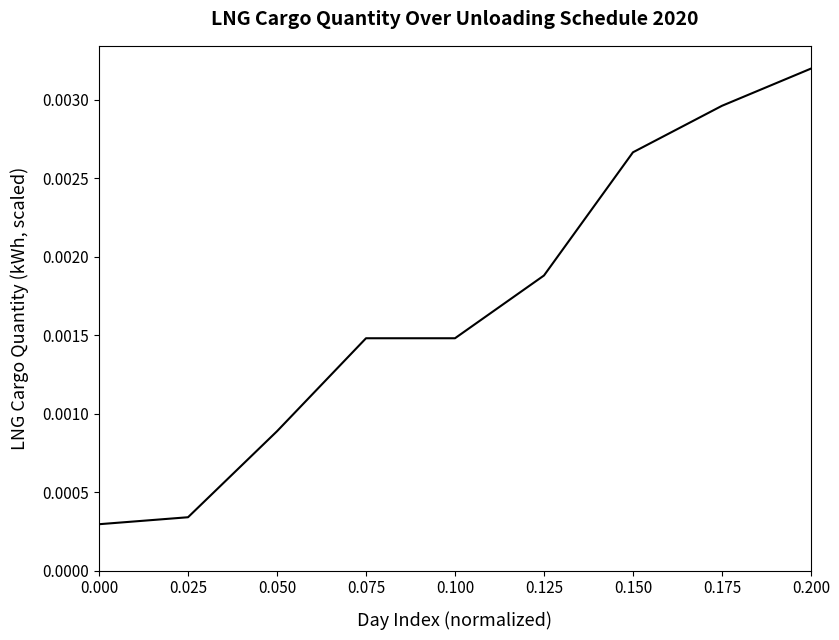

Which has a higher value, 0.200 or 0.075?

0.200